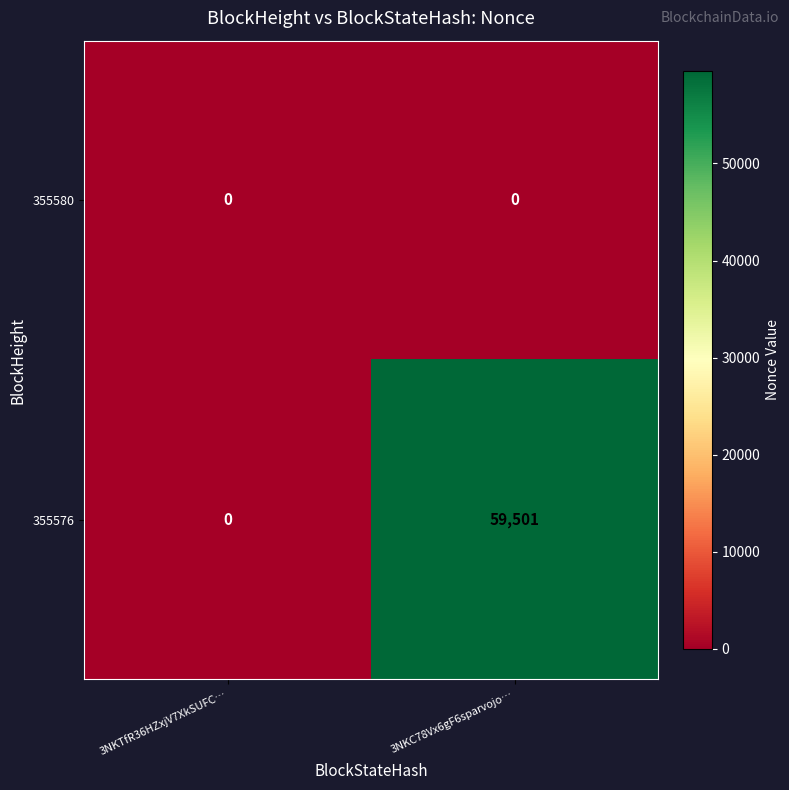

Rank the series by their average value, from highest to lowest.

355576, 355580